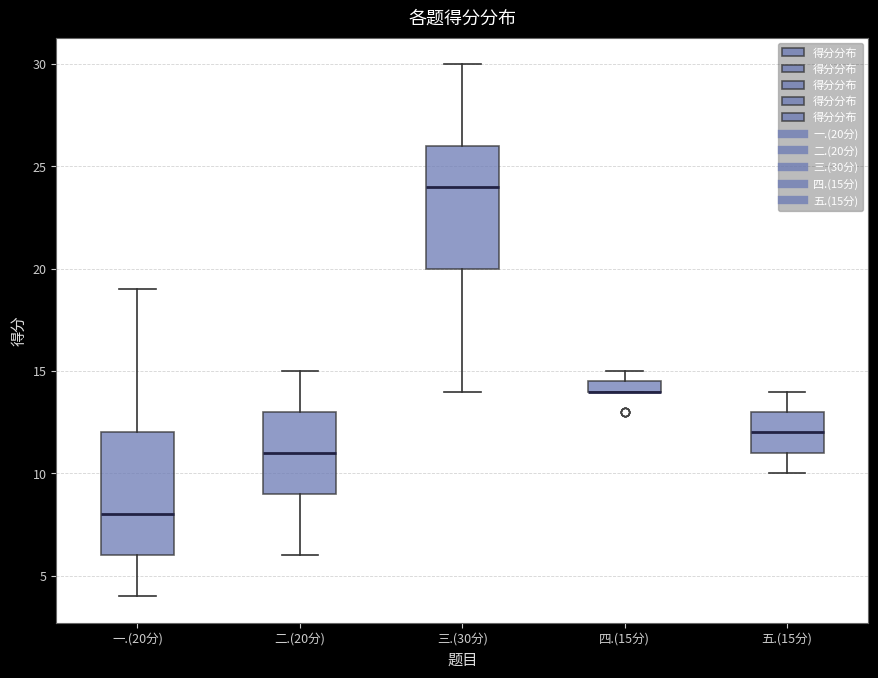

Where is the lower edge of the box for 二.(20分) on the y-axis? The values are not printed on the chart, so give them approximately, as read against the axis.

9.0